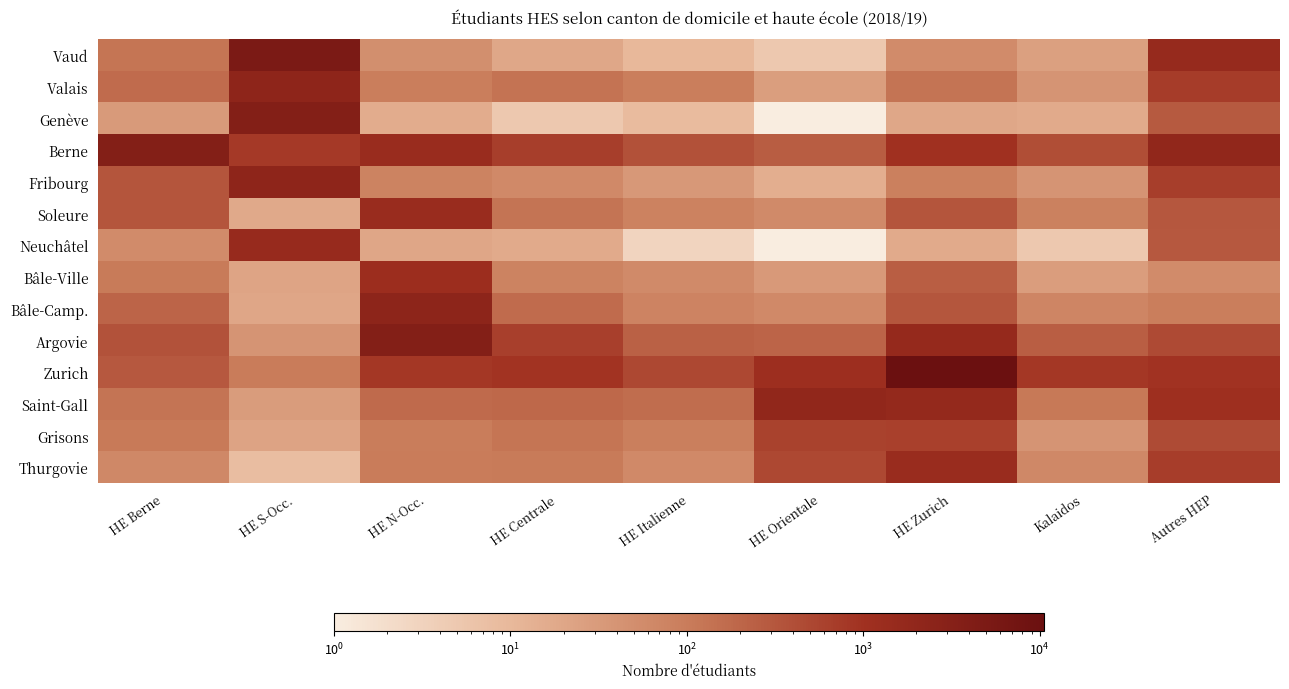

Which label corresponds to the largest value in the chart?

HE Zurich